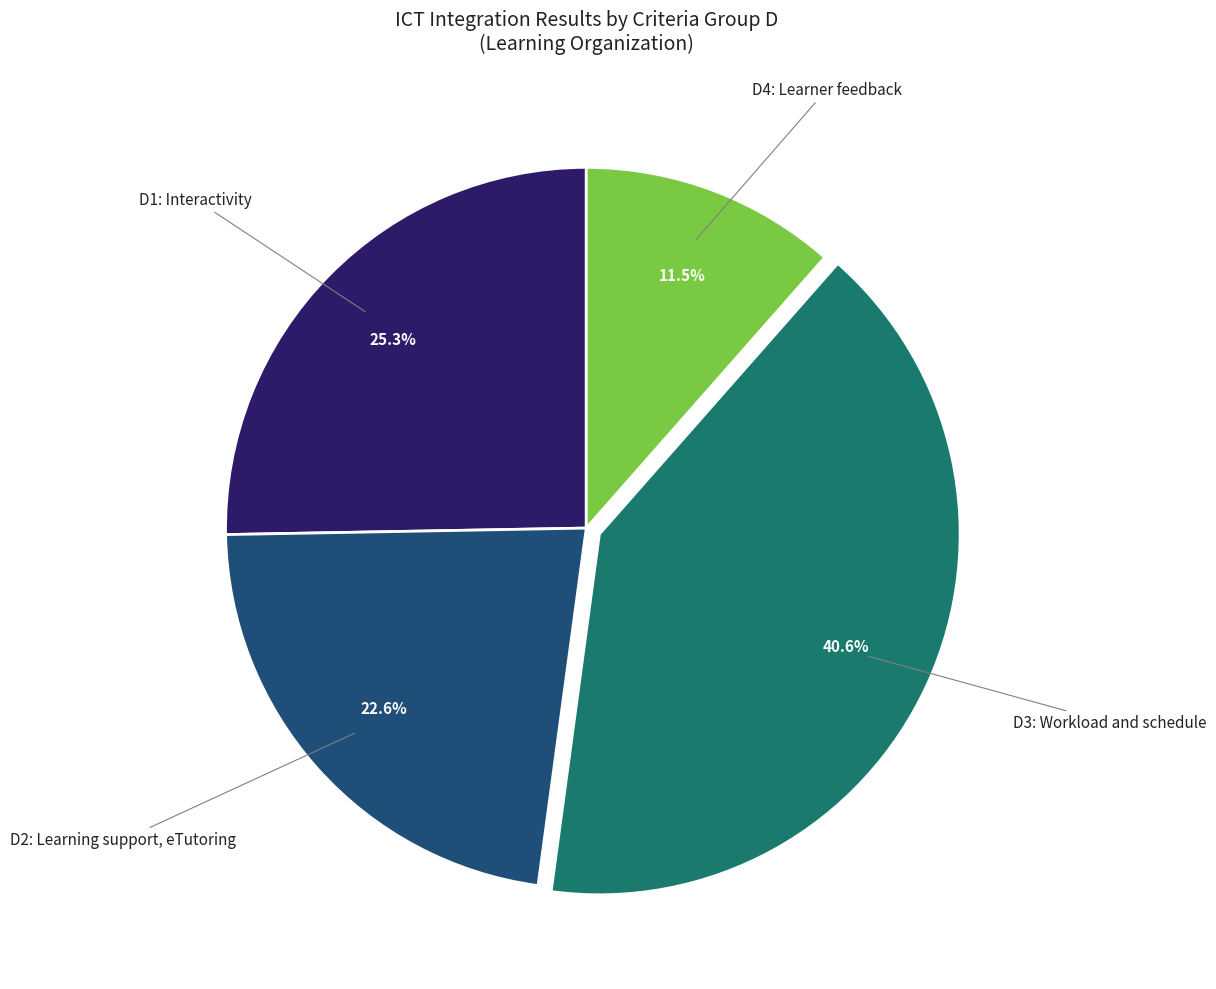

Is there a majority slice in this chart?

No